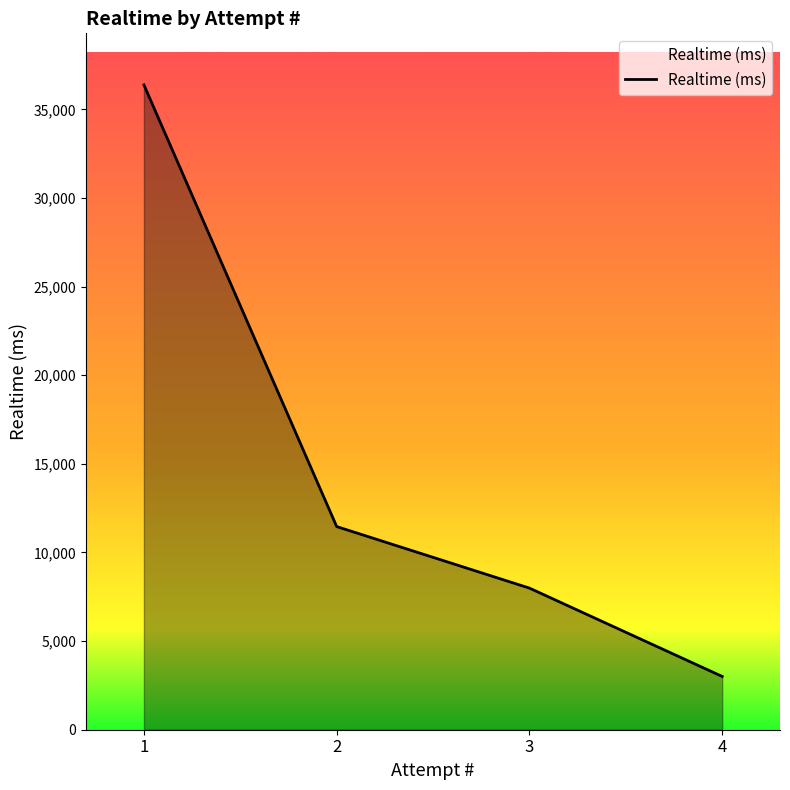

What is the difference between the maximum and second lowest values?

28388